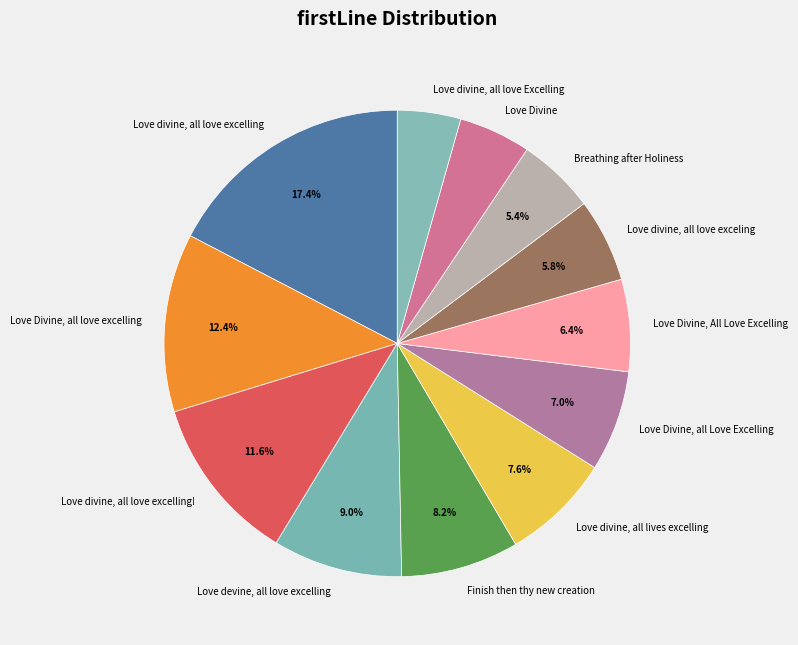

What is the largest slice in the pie chart?

Love divine, all love excelling